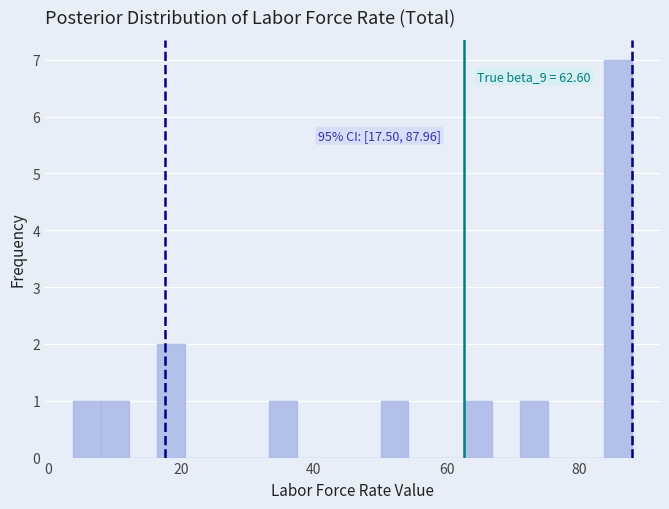

Around what value on the x-axis is the tallest bar? Give the approximate position of its centre, as read against the axis.

86